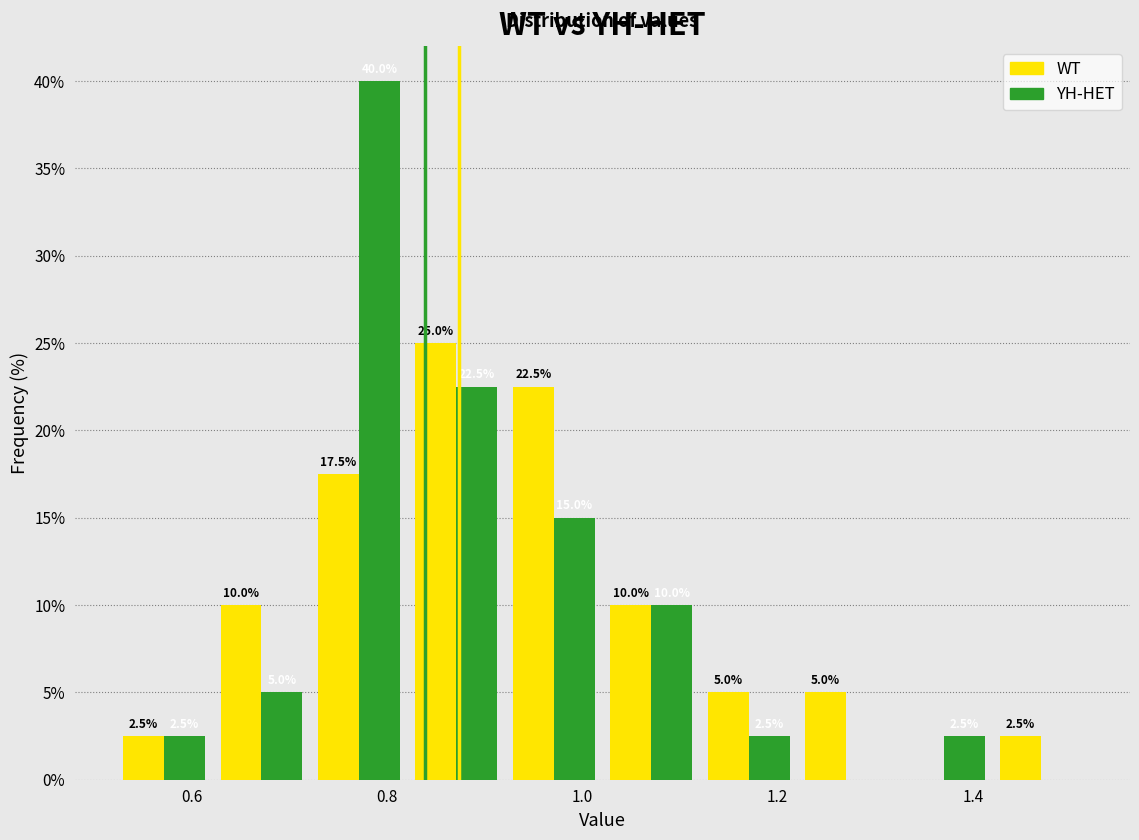

In the WT series, which range on the x-axis has the tallest bar?

0.82 to 0.92